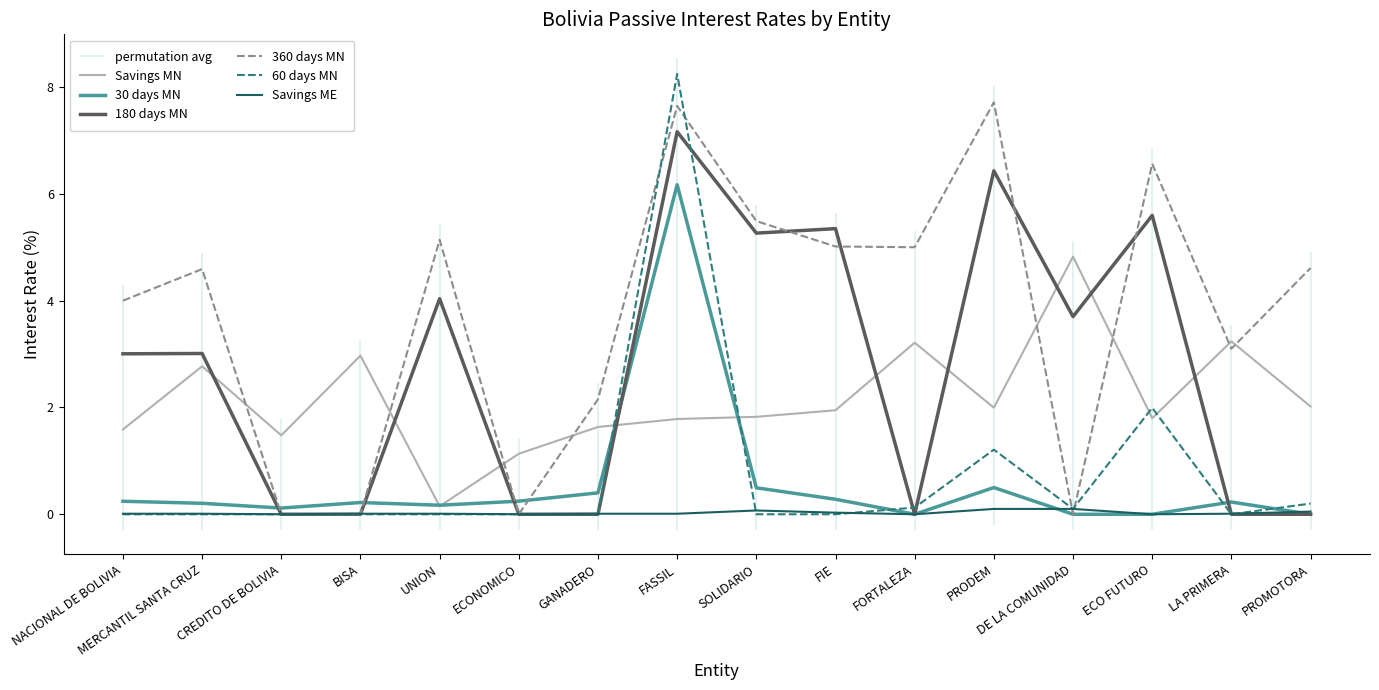

True or false: Savings MN has more than 0 points higher than both neighbors.

True